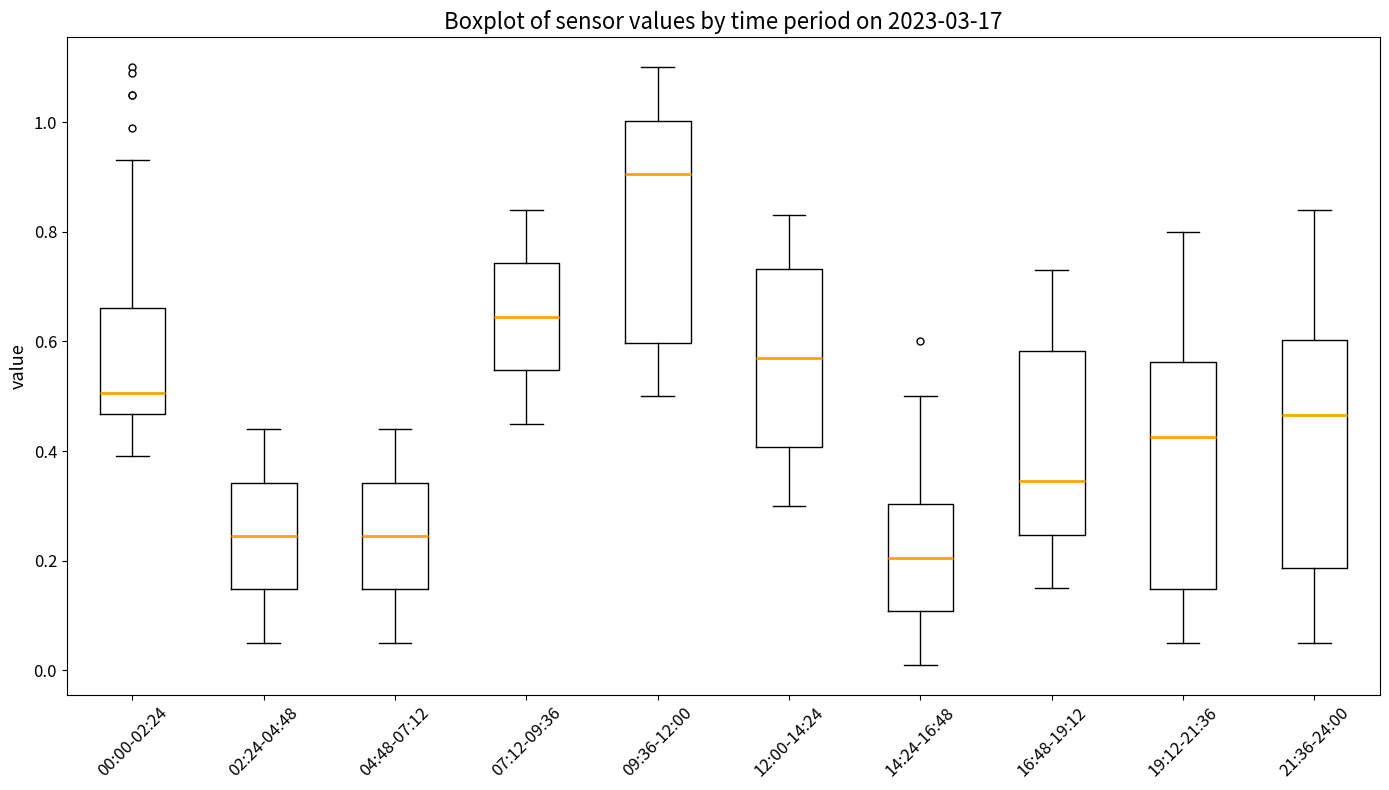

Reading left to right, transcribe this box plot: for each box, give where its median line is, the range the box spans, and where its two whiskers end, as read against the y-axis. The values are not printed on the chart, so give them approximately, as read against the axis.

00:00-02:24: median 0.50, box 0.46 to 0.66, whiskers 0.40 to 0.94
02:24-04:48: median 0.24, box 0.14 to 0.34, whiskers 0.06 to 0.44
04:48-07:12: median 0.24, box 0.14 to 0.34, whiskers 0.06 to 0.44
07:12-09:36: median 0.64, box 0.54 to 0.74, whiskers 0.46 to 0.84
09:36-12:00: median 0.90, box 0.60 to 1.00, whiskers 0.50 to 1.10
12:00-14:24: median 0.58, box 0.40 to 0.74, whiskers 0.30 to 0.84
14:24-16:48: median 0.20, box 0.10 to 0.30, whiskers 0.02 to 0.50
16:48-19:12: median 0.34, box 0.24 to 0.58, whiskers 0.16 to 0.74
19:12-21:36: median 0.42, box 0.14 to 0.56, whiskers 0.06 to 0.80
21:36-24:00: median 0.46, box 0.18 to 0.60, whiskers 0.06 to 0.84